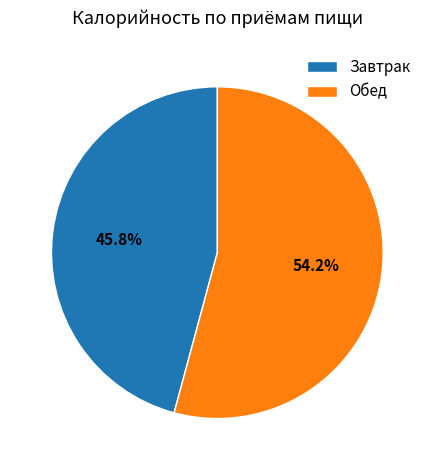

Rank the categories by value from highest to lowest.

Обед, Завтрак